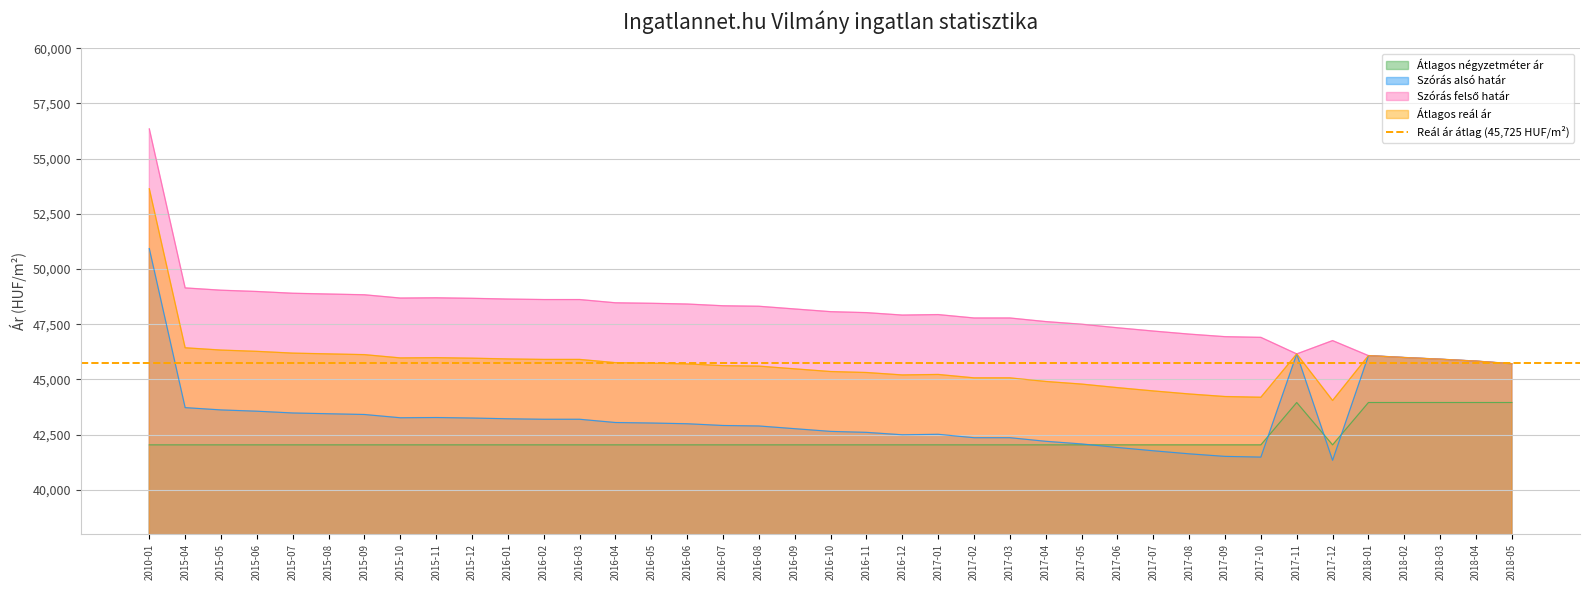

List the series in order of their peak value, highest first.

Szórás felső határ, Átlagos reál ár, Szórás alsó határ, Átlagos négyzetméter ár